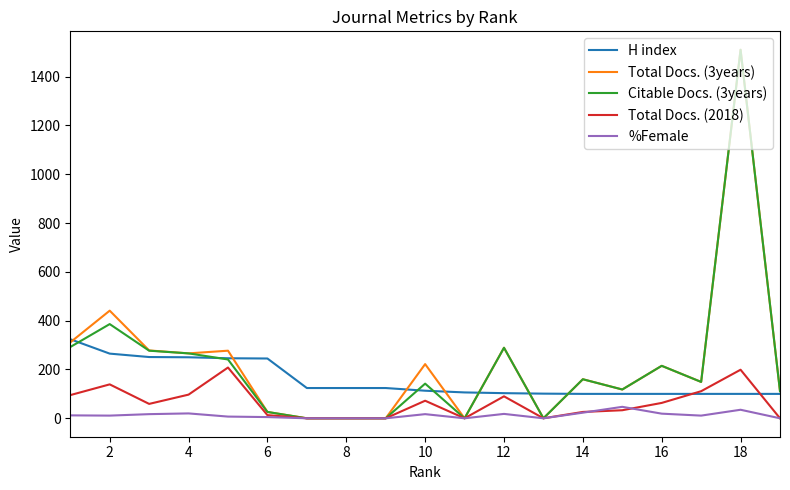

True or false: H index and %Female cross at least once.

False